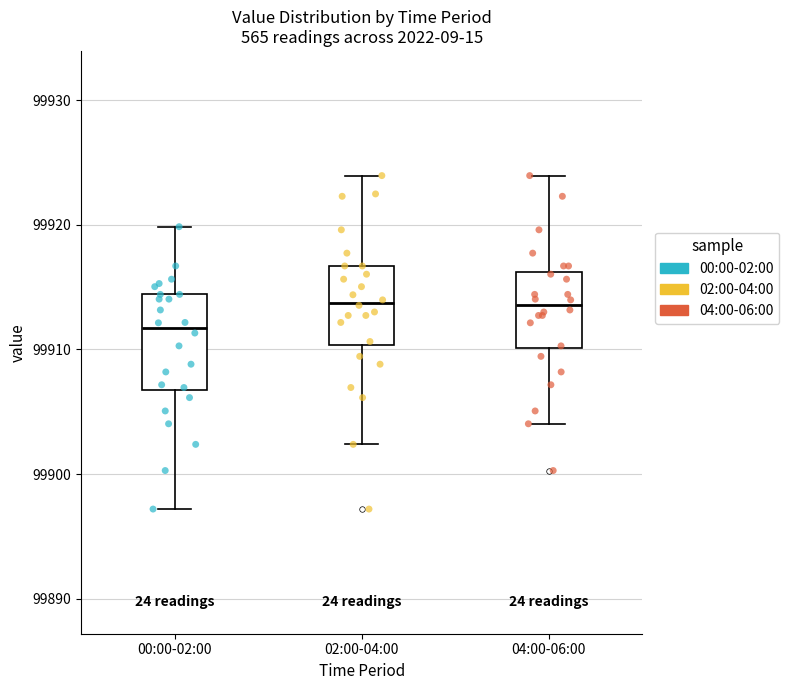

Reading left to right, transcribe this box plot: for each box, give where its median line is, the range the box spans, and where its two whiskers end, as read against the y-axis. The values are not printed on the chart, so give them approximately, as read against the axis.

00:00-02:00: median 99912, box 99907 to 99914, whiskers 99897 to 99920
02:00-04:00: median 99914, box 99910 to 99917, whiskers 99902 to 99924
04:00-06:00: median 99914, box 99910 to 99916, whiskers 99904 to 99924